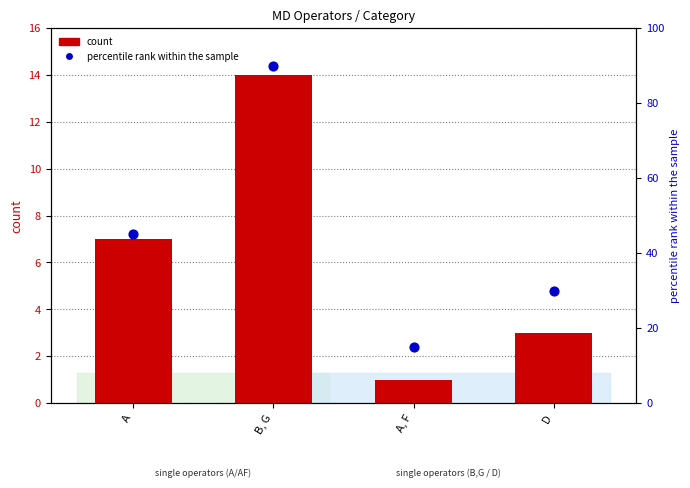

At how many categories does at least one series exceed 28?

3